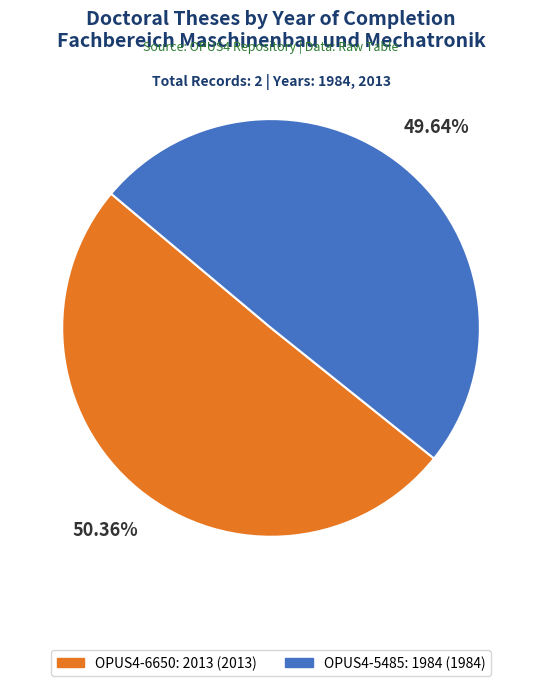

How many segments does this pie chart have?

2